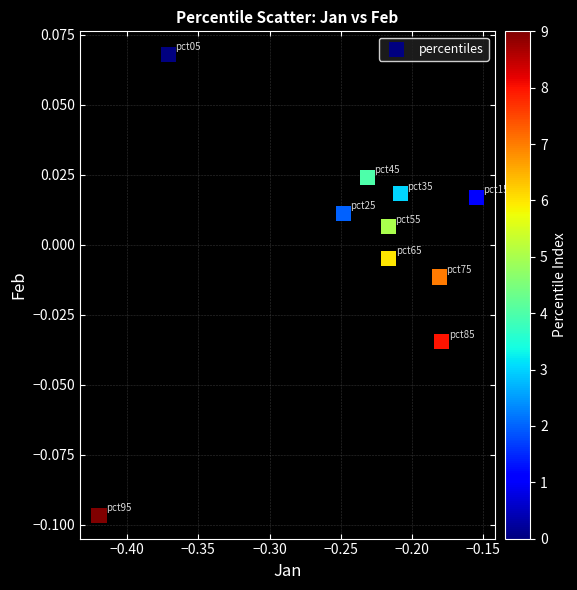

What is the range of X values (max minus min)?

0.3